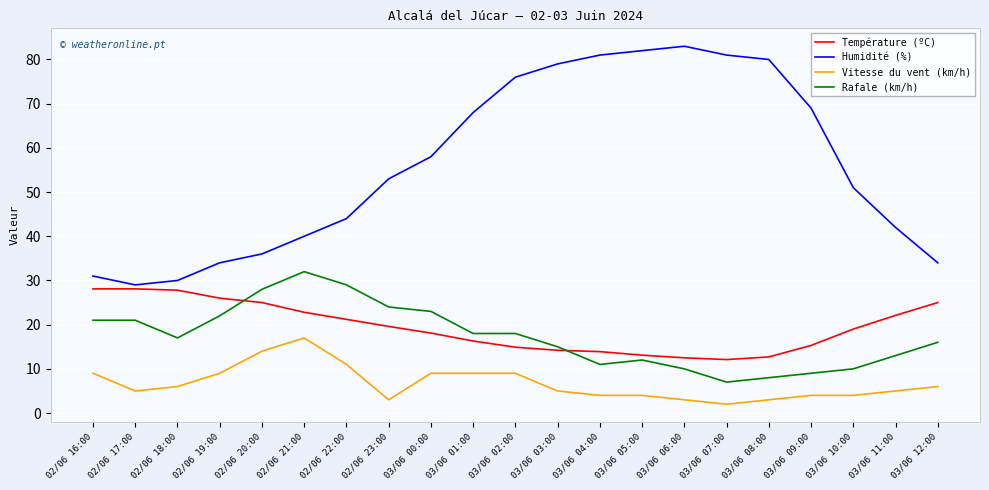

What are all the series names shown in the legend?

Température (ºC), Humidité (%), Vitesse du vent (km/h), Rafale (km/h)